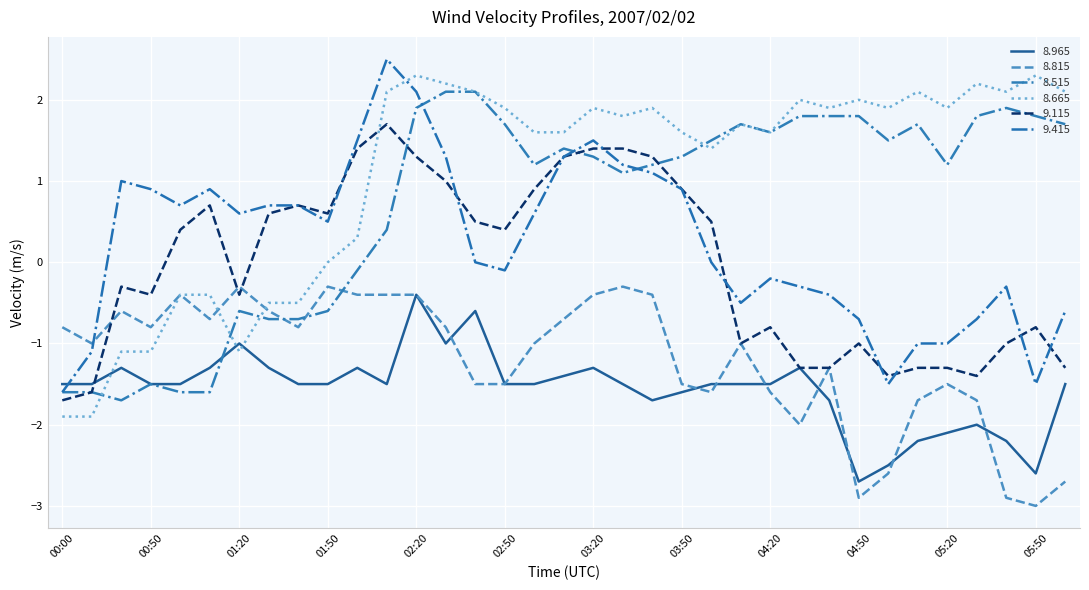

Does the chart have visible grid lines?

Yes